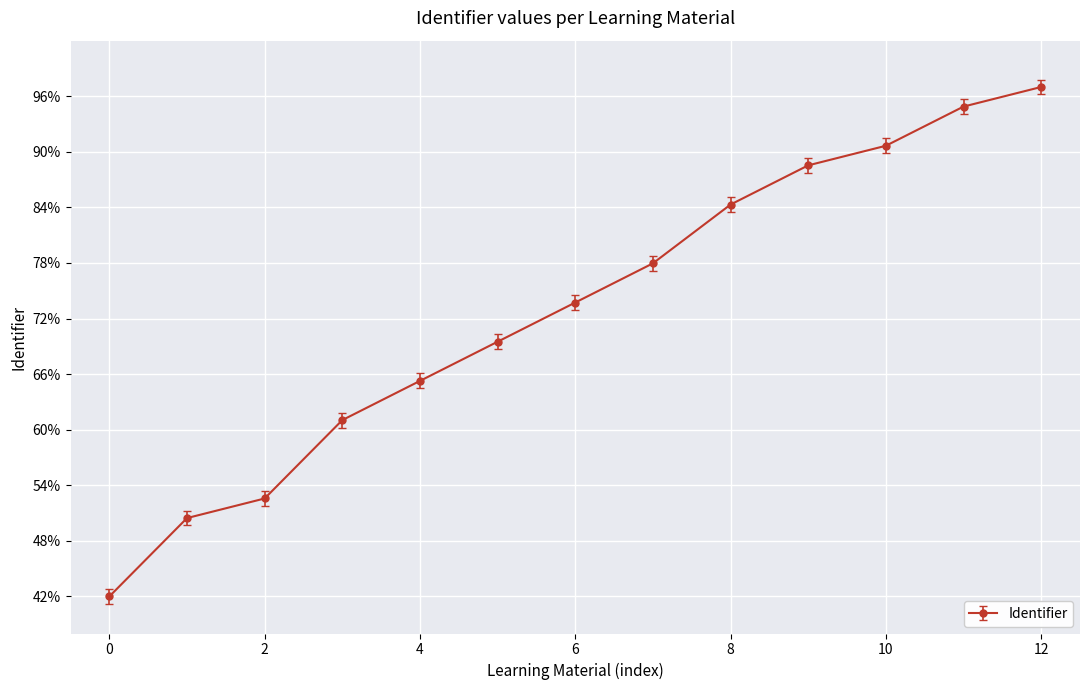

What is the maximum value shown in the chart?

97.0